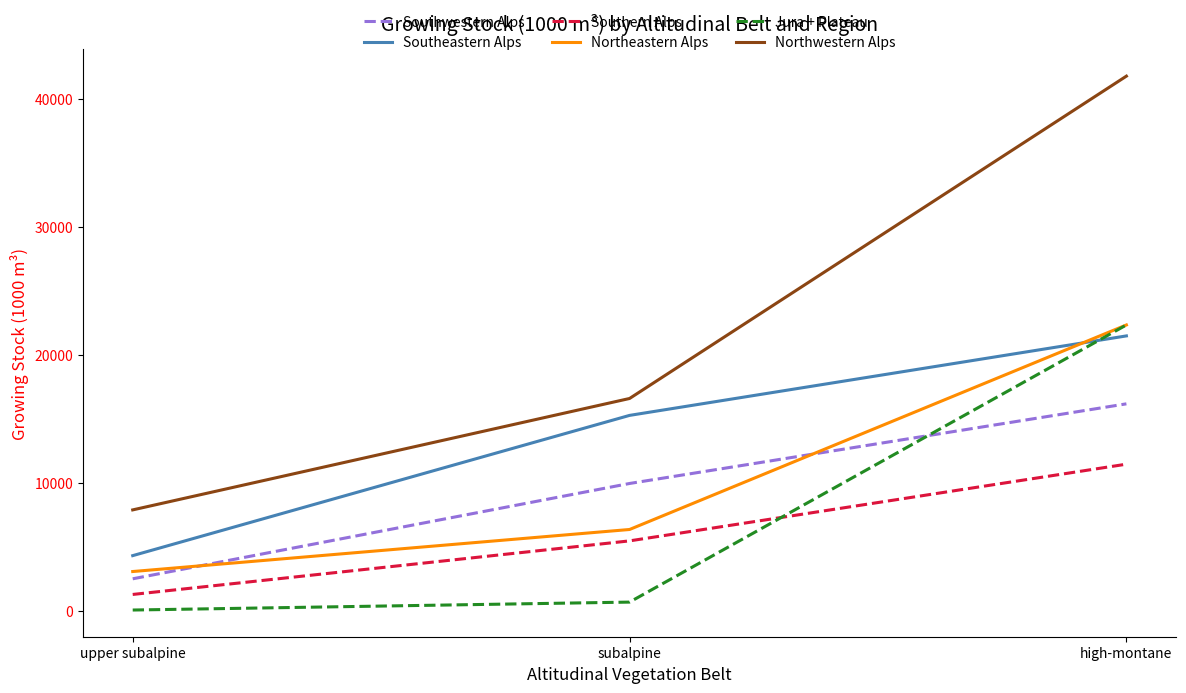

What is the minimum value shown in the chart?

77